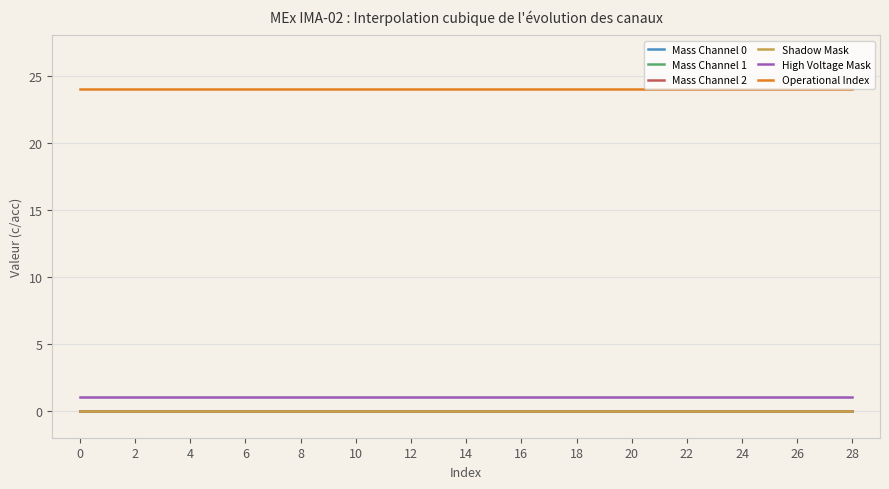

Is this an area chart (filled region under the line)?

No